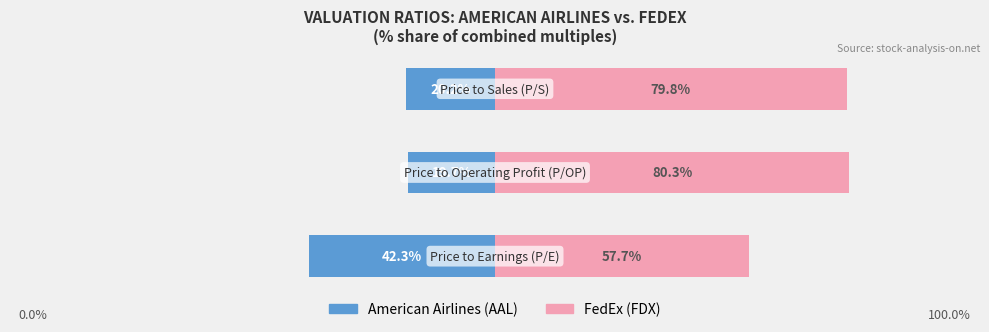

How many data points does each series have?

3